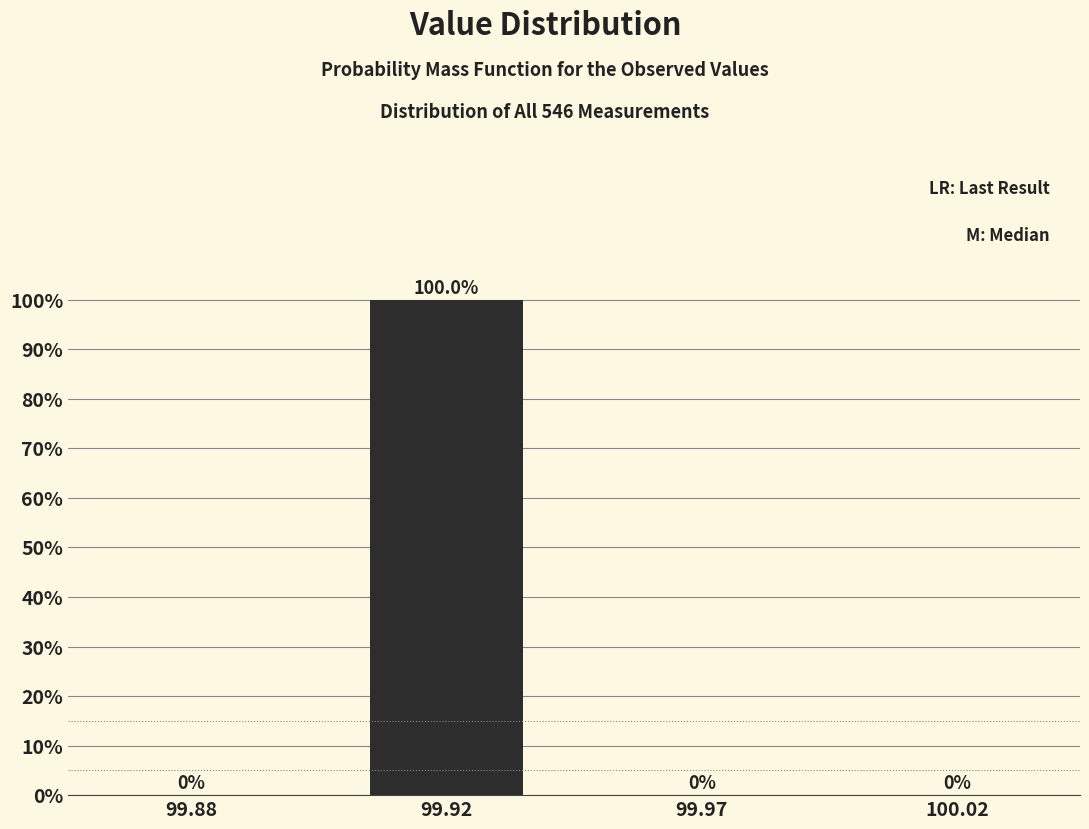

Reading left to right, transcribe all the data shown in this chart.

99.88=0	99.92=100	99.97=0	100.02=0